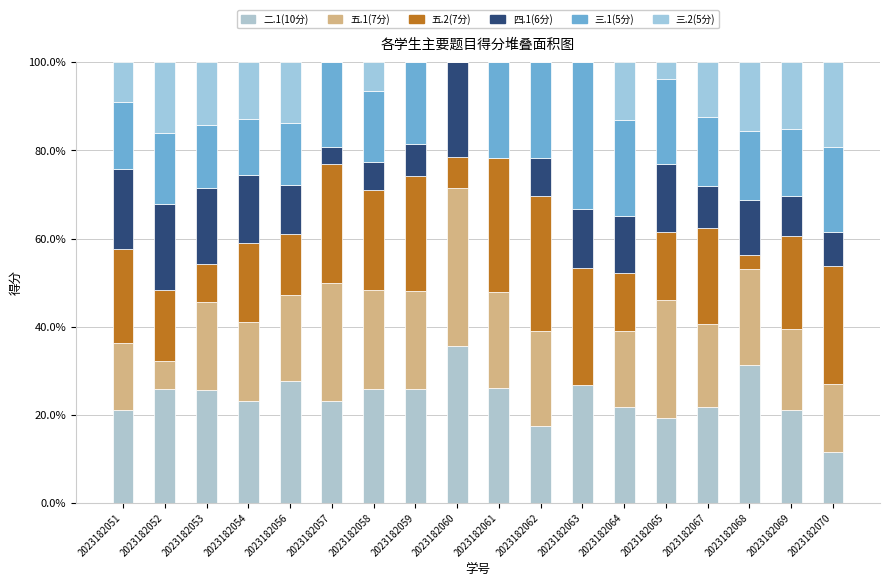

How many values in the 二.1(10分) series exceed 25?

9